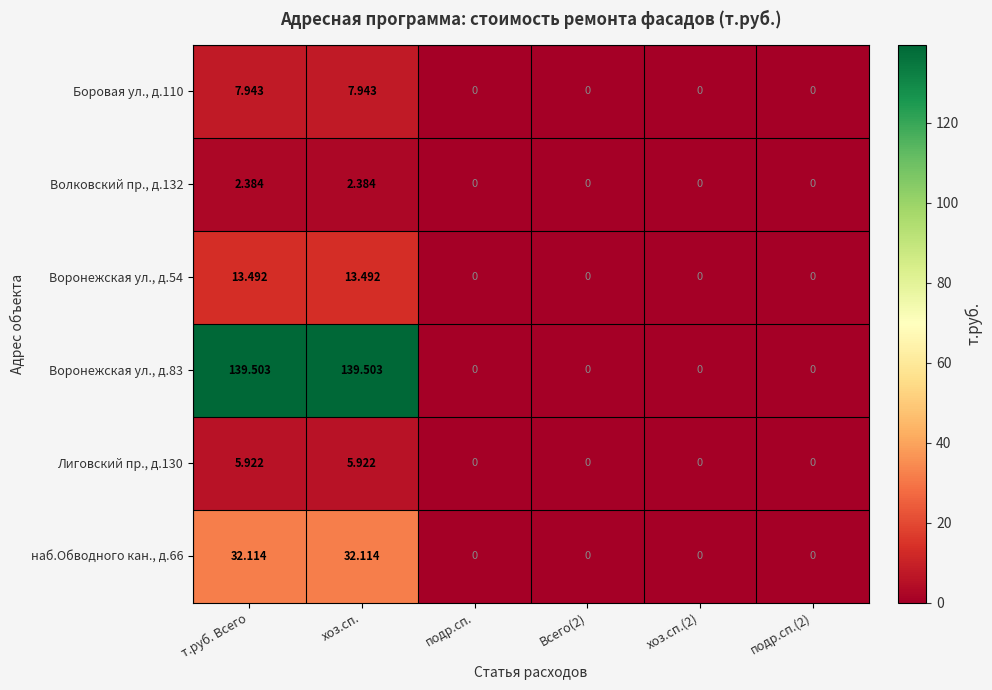

Is the value of Волковский пр., д.132 at т.руб. Всего greater than the value of Лиговский пр., д.130 at хоз.сп.?

No